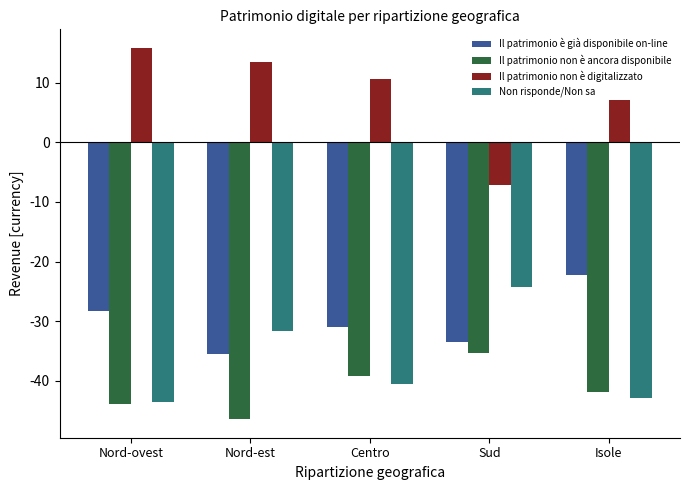

How many groups of bars are there?

5